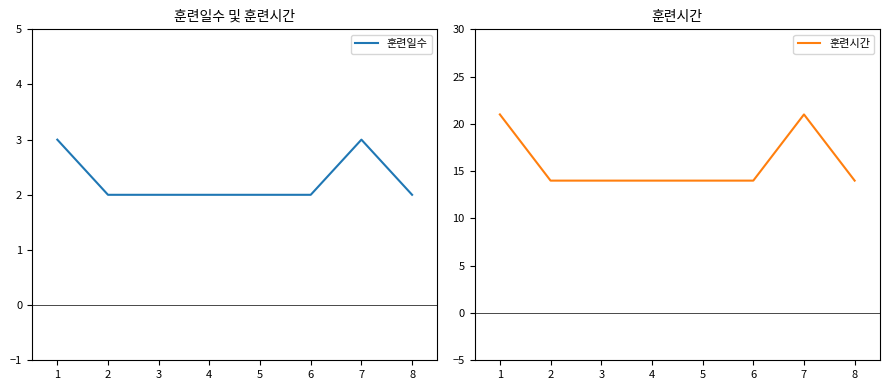

Reading right to left, what are all the values shown in this chart?

훈련일수: 8=2	7=3	6=2	5=2	4=2	3=2	2=2	1=3
훈련시간: 8=14	7=21	6=14	5=14	4=14	3=14	2=14	1=21